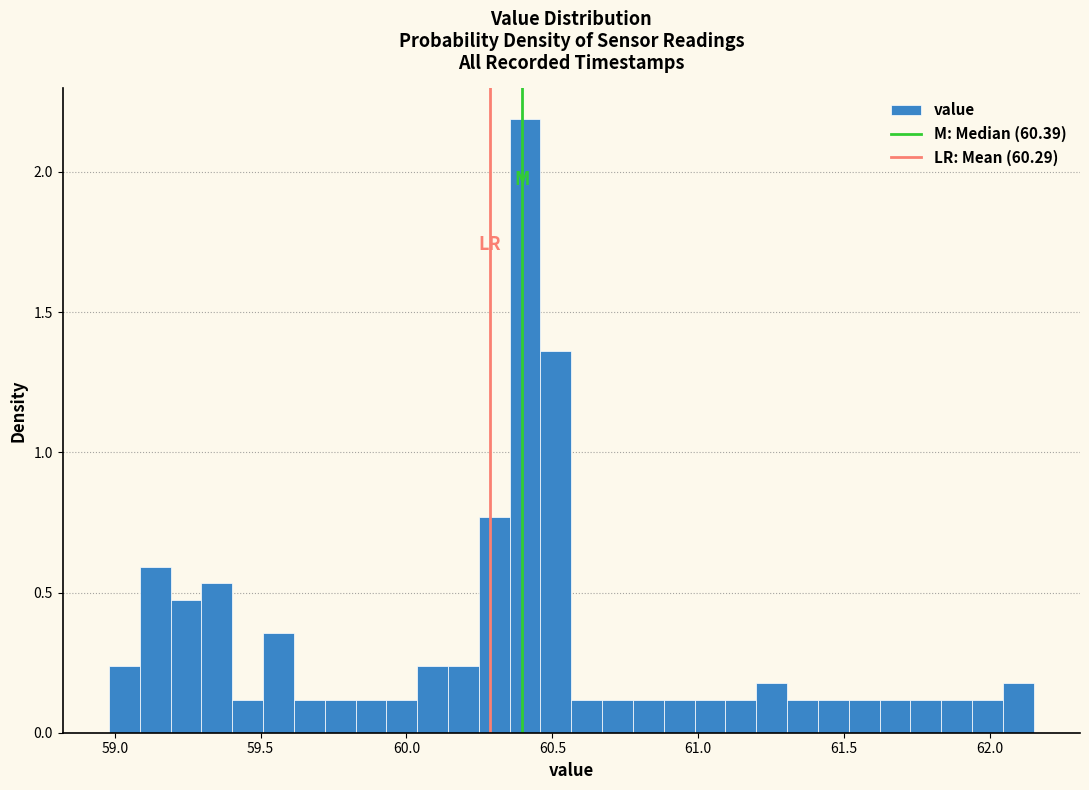

Read against the x-axis, roughly where is the centre of the tallest bar?

60.40